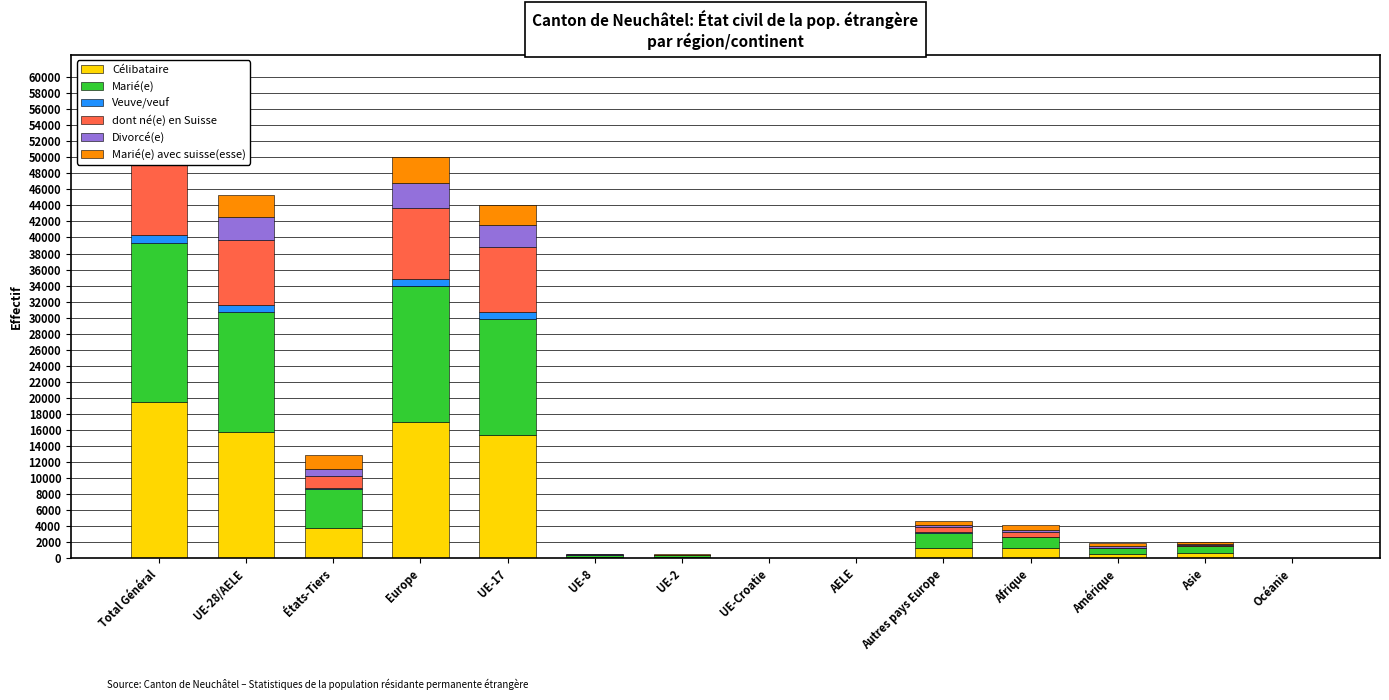

What is the total value across all series at Asie?

2044